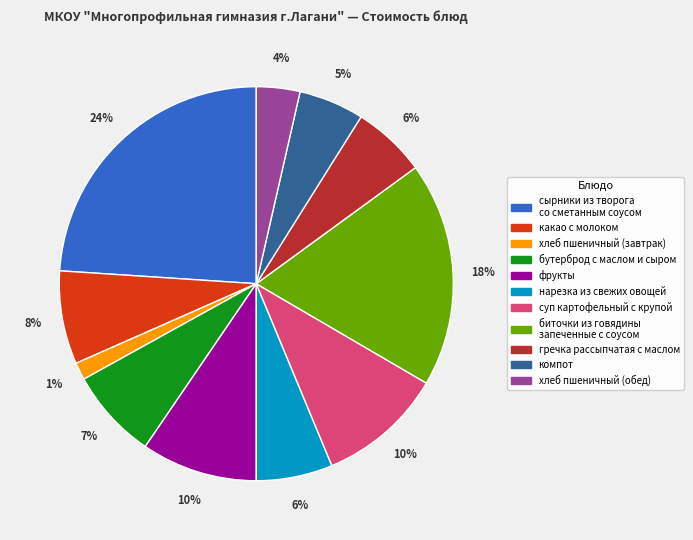

Count the number of slices in the pie.

11